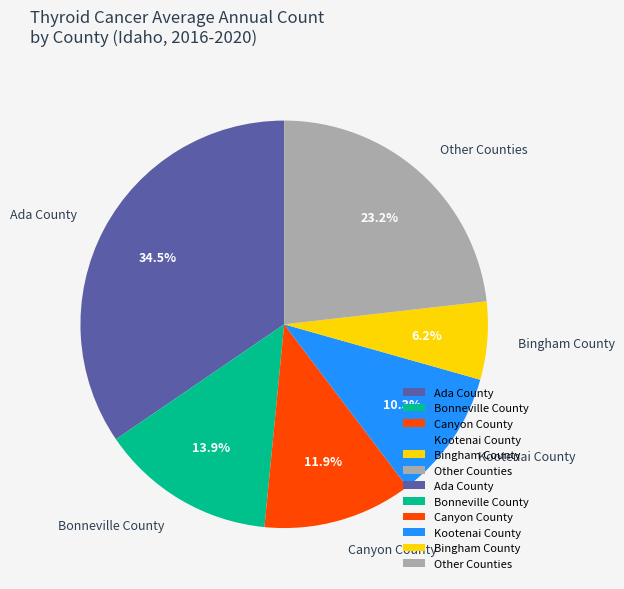

Which has a higher value, Ada County or Other Counties?

Ada County